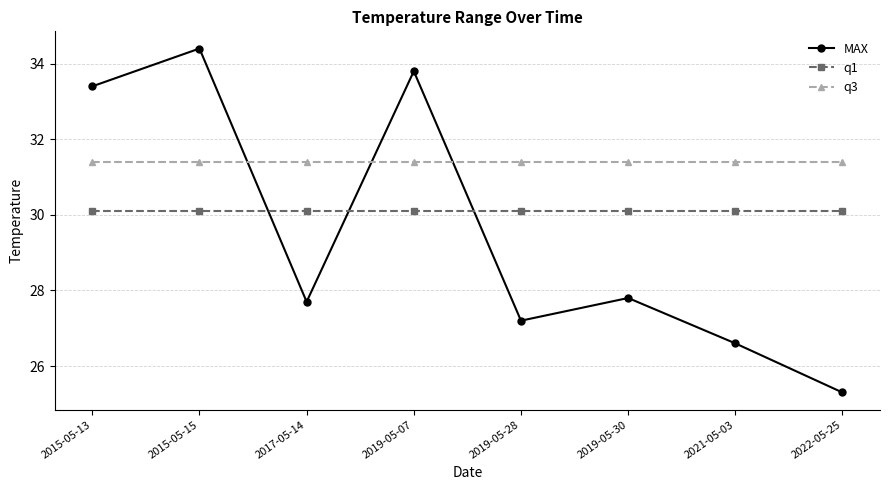

How many categories are shown in the chart?

8